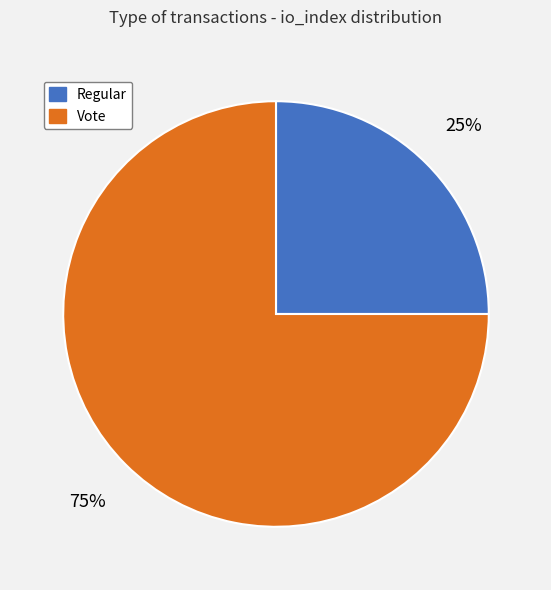

What percentage is the Vote slice, to the nearest percent?

75%